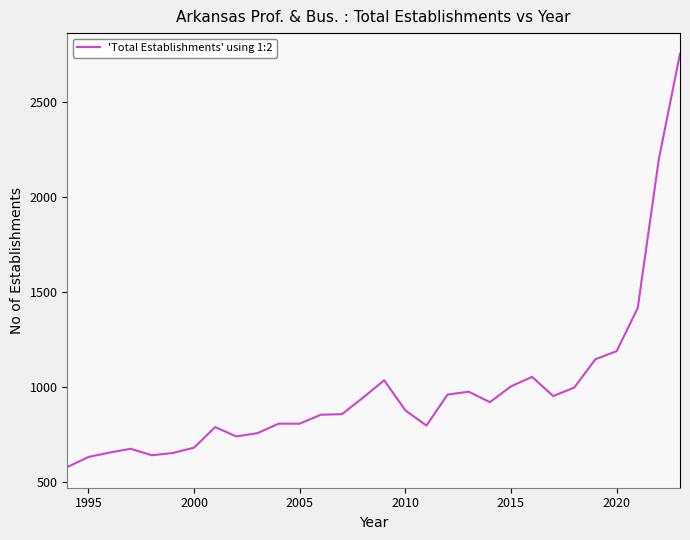

What is the difference between the maximum and minimum values?

2172